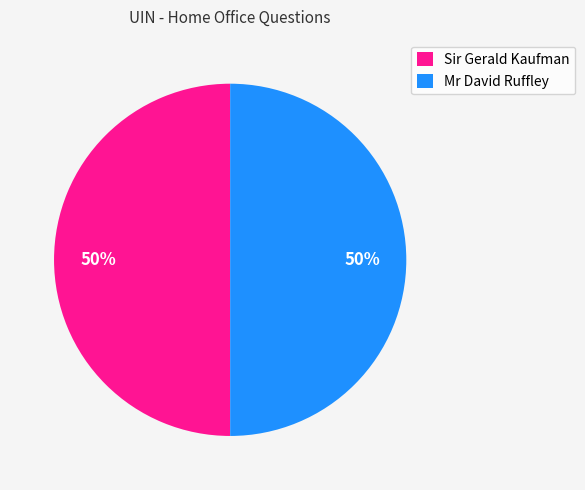

To the nearest percent, what percentage of the pie is Sir Gerald Kaufman?

50%